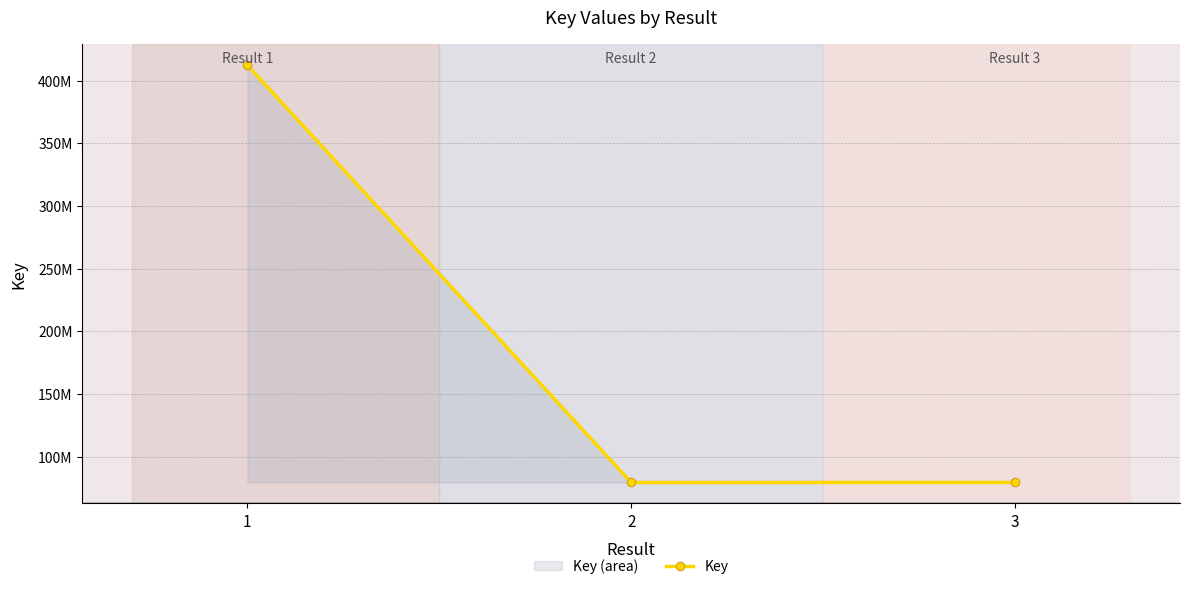

The chart shows a value of 79323303 at 2. True or false?

True